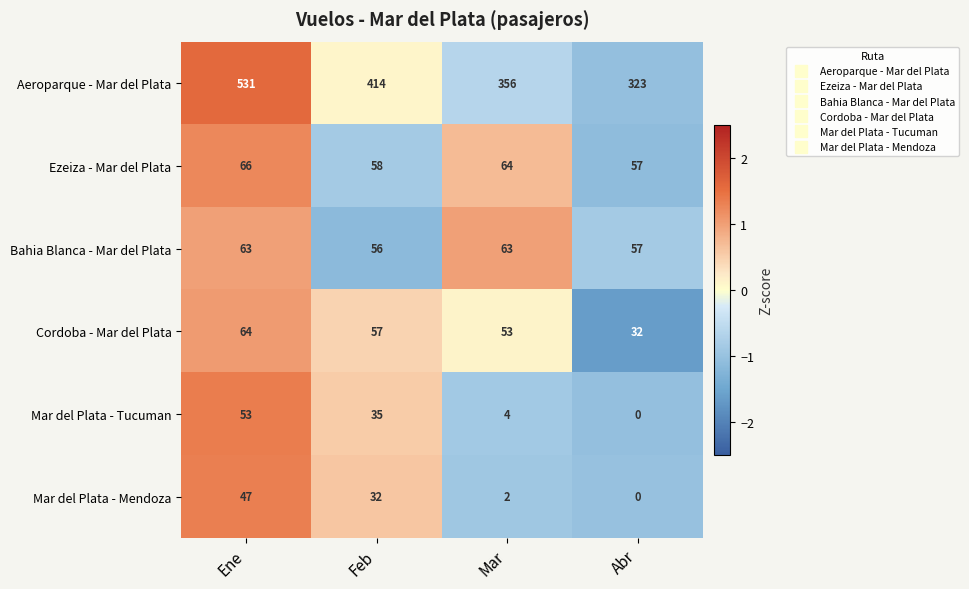

How many distinct data groups are displayed?

6